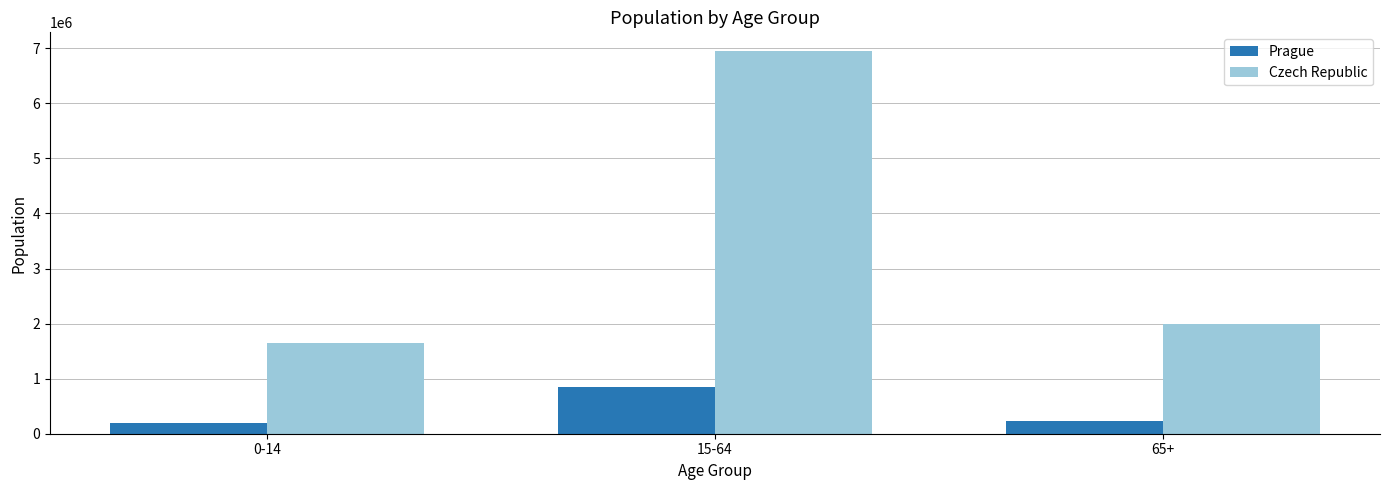

Does the chart contain stacked bars?

No